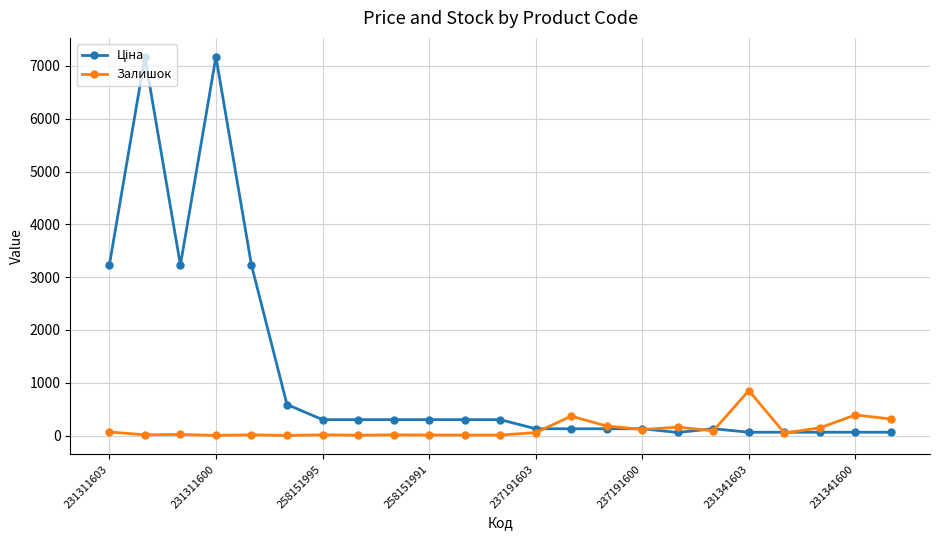

What is the maximum value shown in the chart?

7173.5